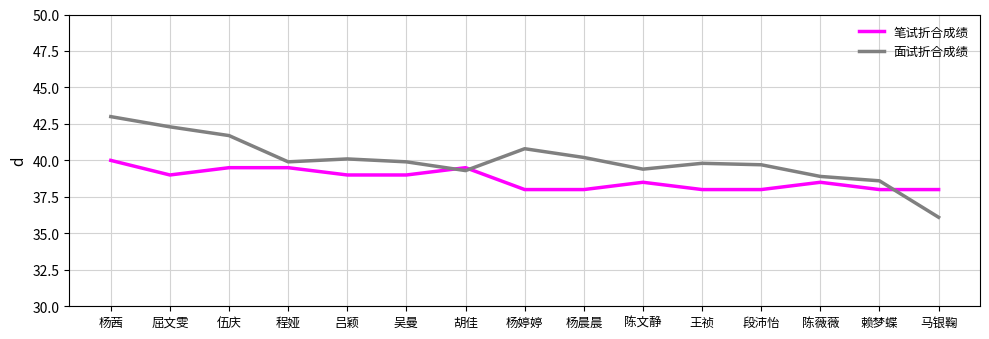

At which category does the chart reach its peak across all series?

杨茜